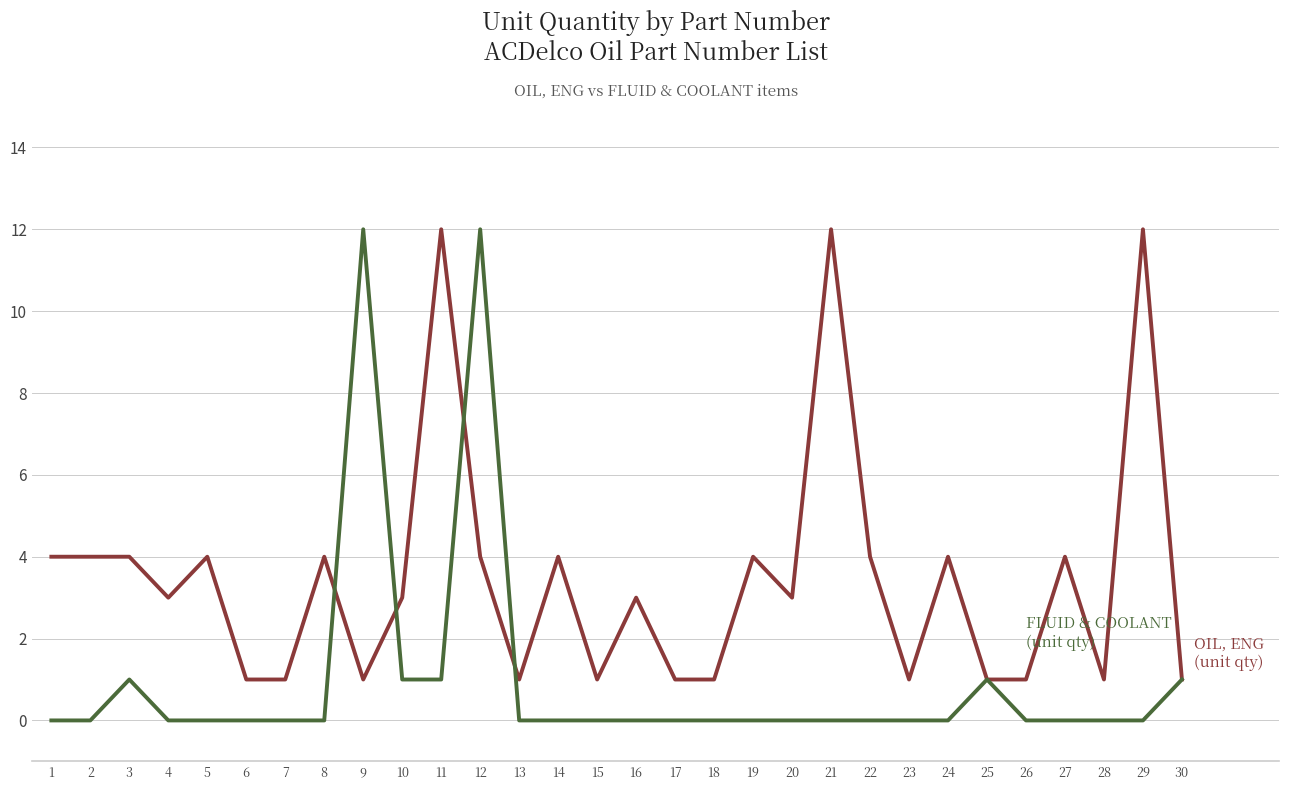

What is the greatest value displayed?

12